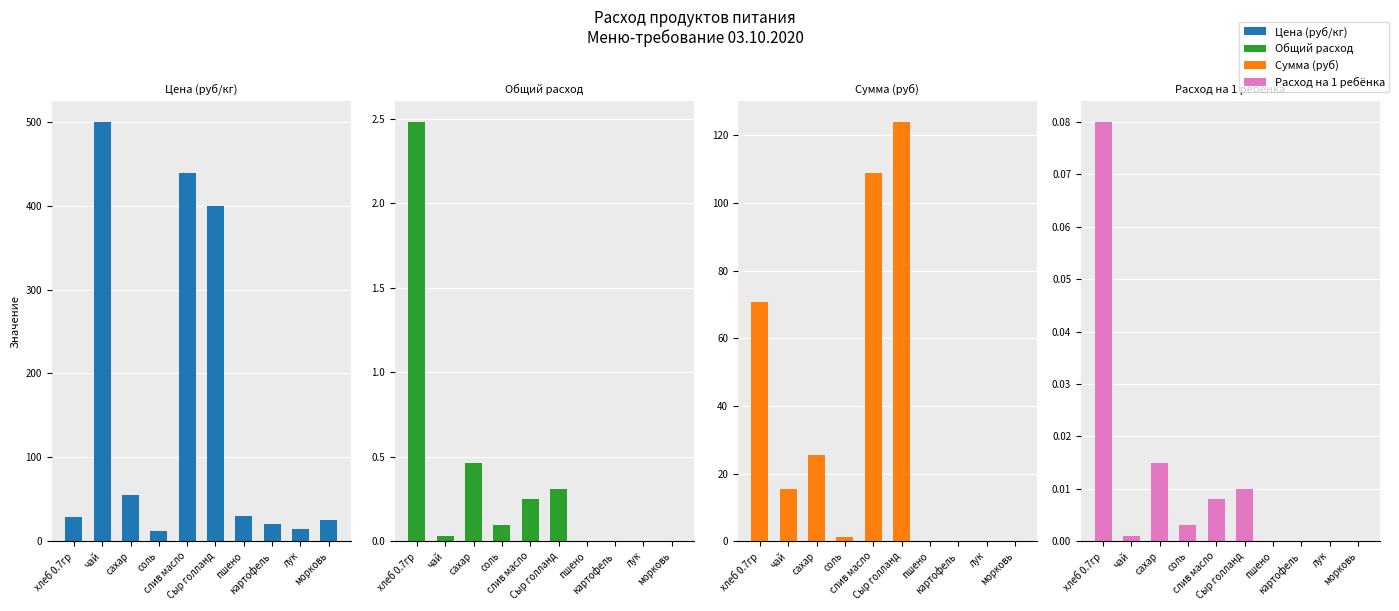

Rank the series at пшено from lowest to highest value.

Общий расход, Сумма (руб), Расход на 1 ребёнка, Цена (руб/кг)